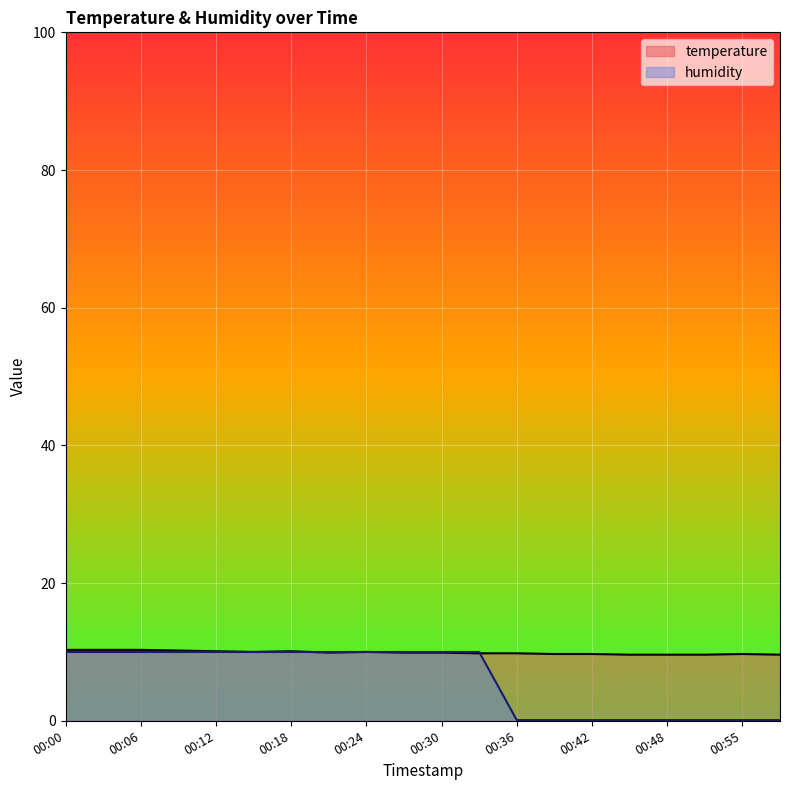

Rank the series at 00:03 from highest to lowest value.

temperature, humidity